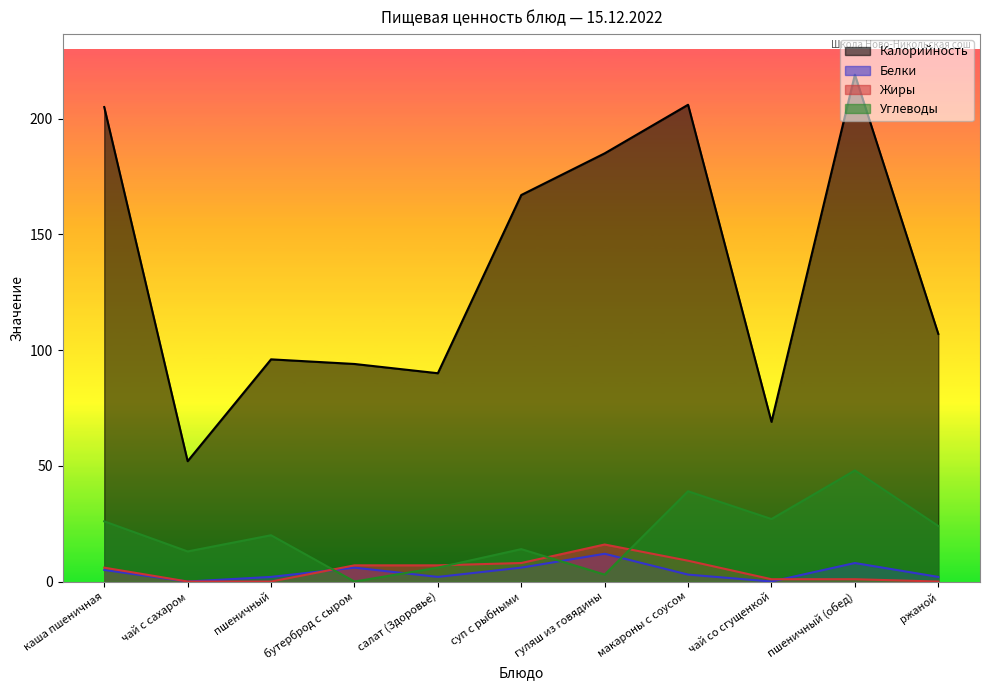

Does the chart display data point markers on the line(s)?

No